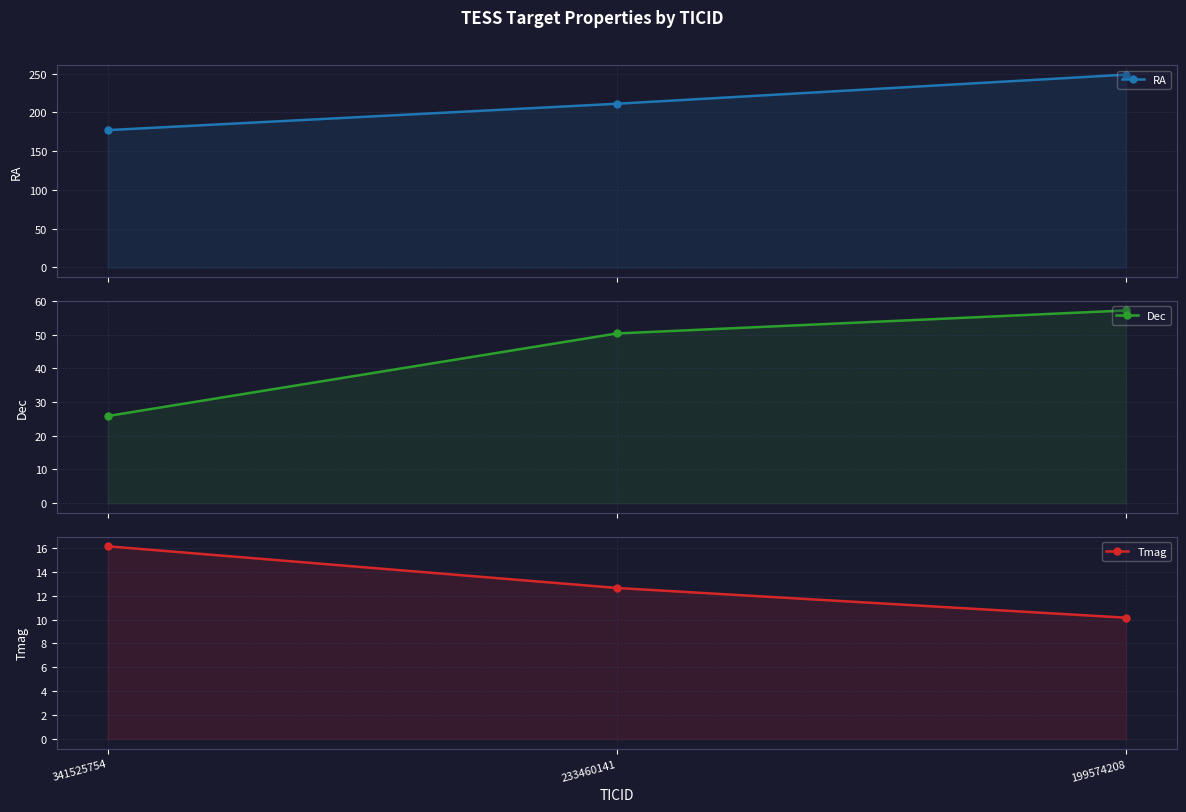

What are all the series names shown in the legend?

RA, Dec, Tmag